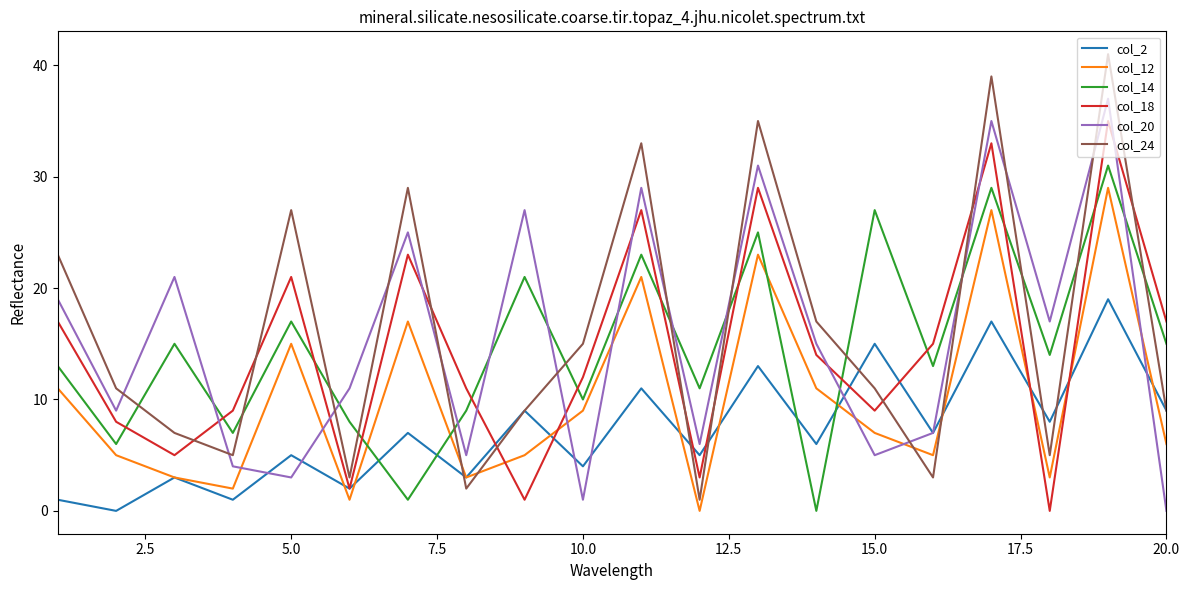

Which series has the largest range (max minus min)?

col_24